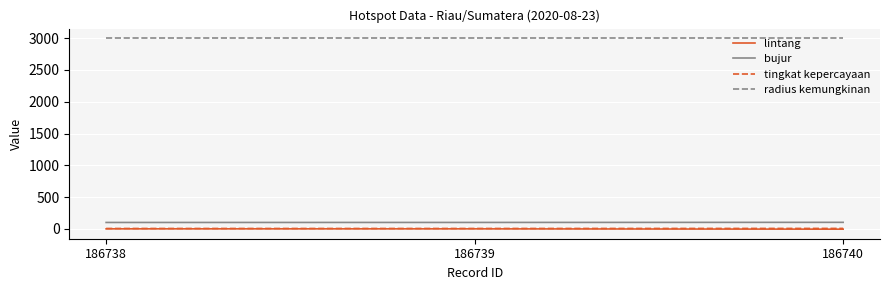

What is the highest value of the bujur series?

103.7